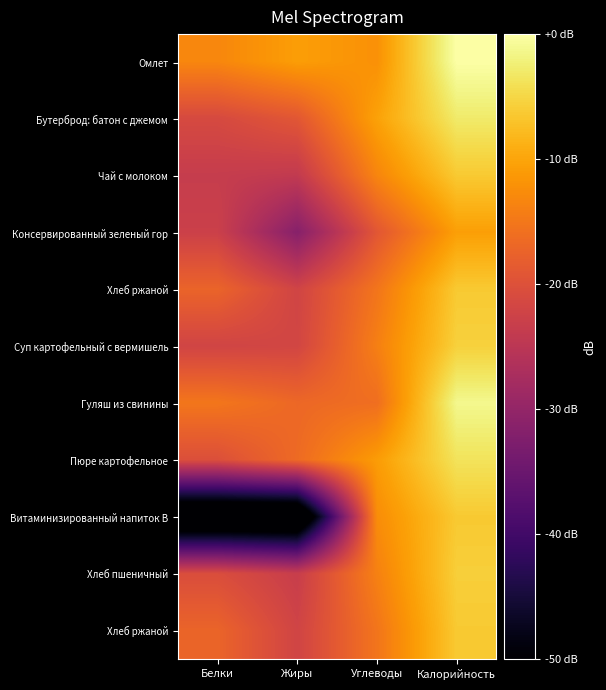

What is the minimum value shown in the chart?

-60.0